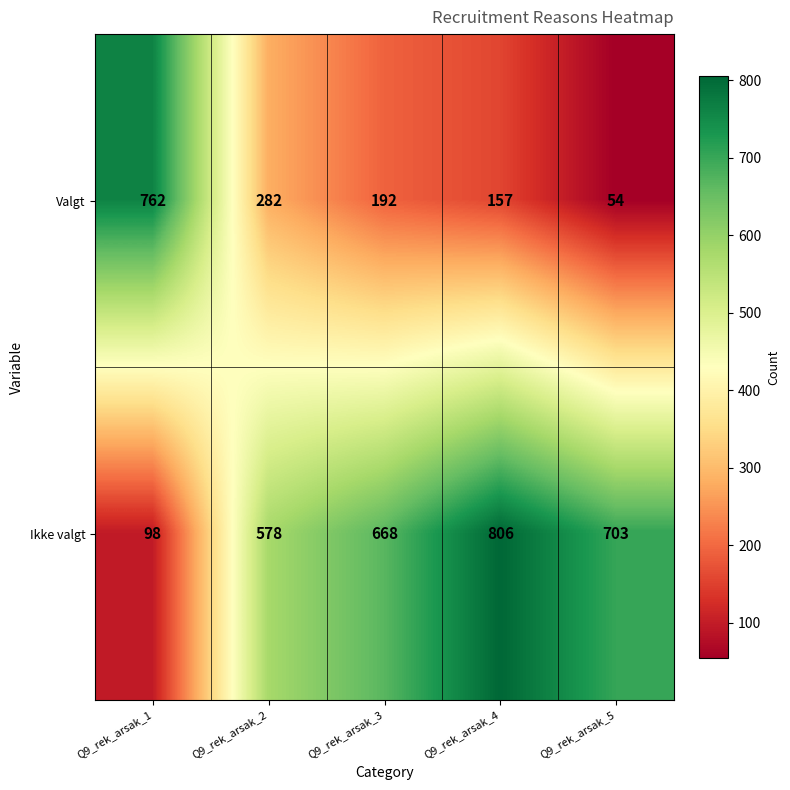

What is the difference between the maximum and minimum values in the Ikke valgt series?

708